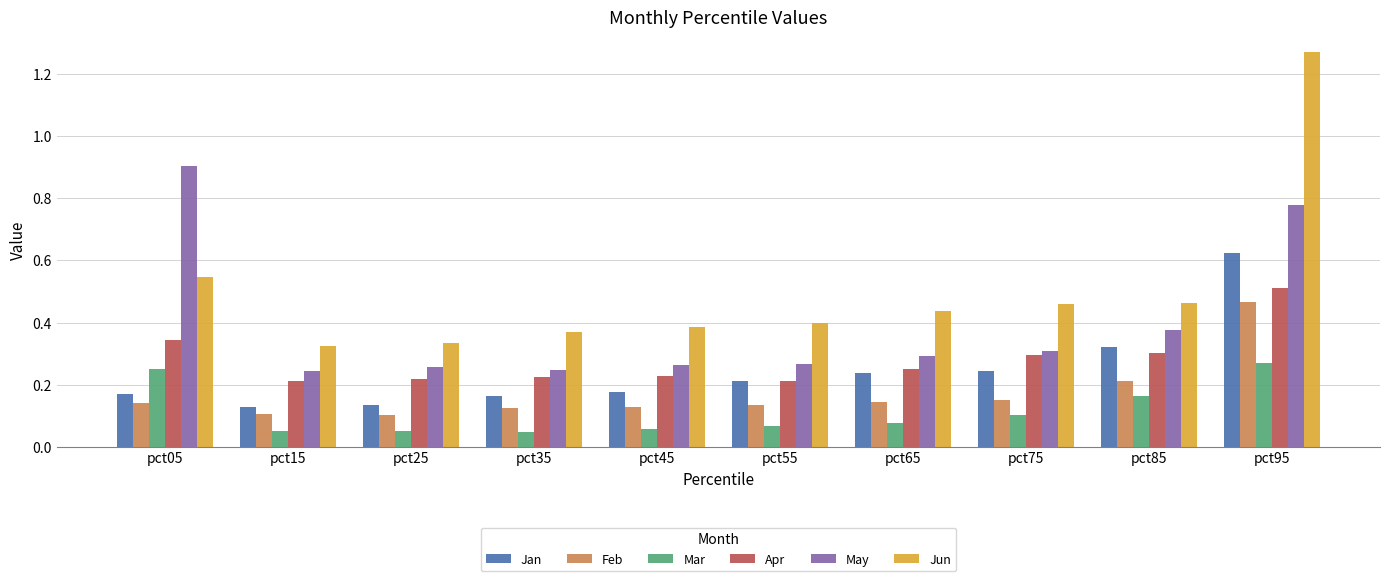

Between pct15 and pct75, which series saw the biggest shift?

Jun